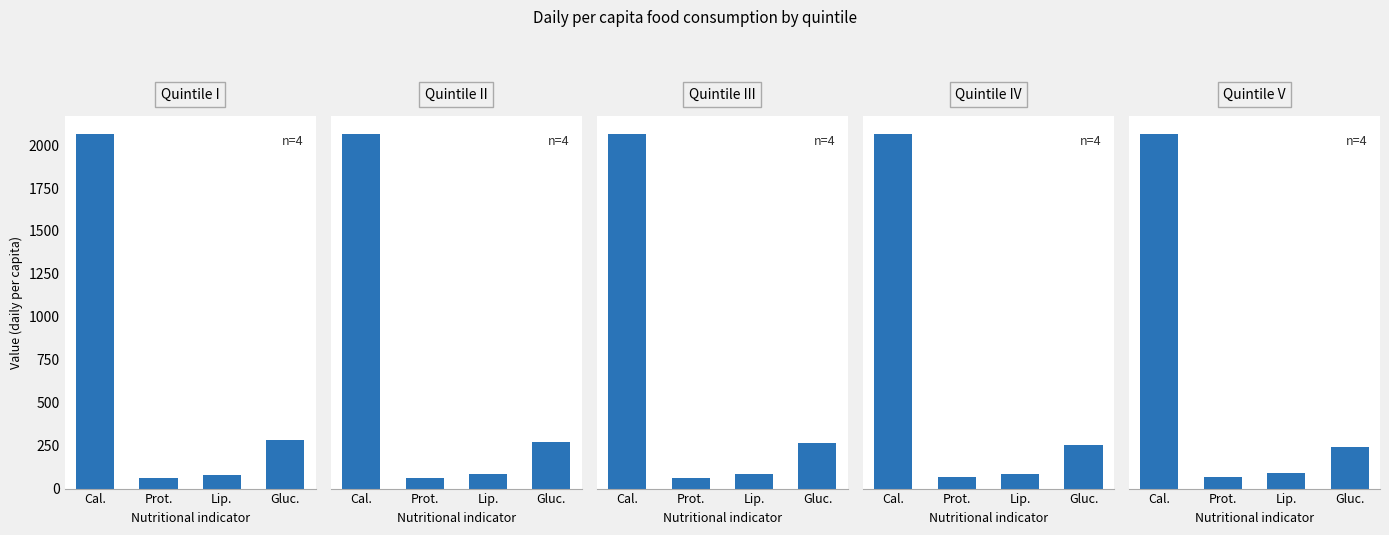

List the series in order of their peak value, lowest first.

I, II, III, IV, V